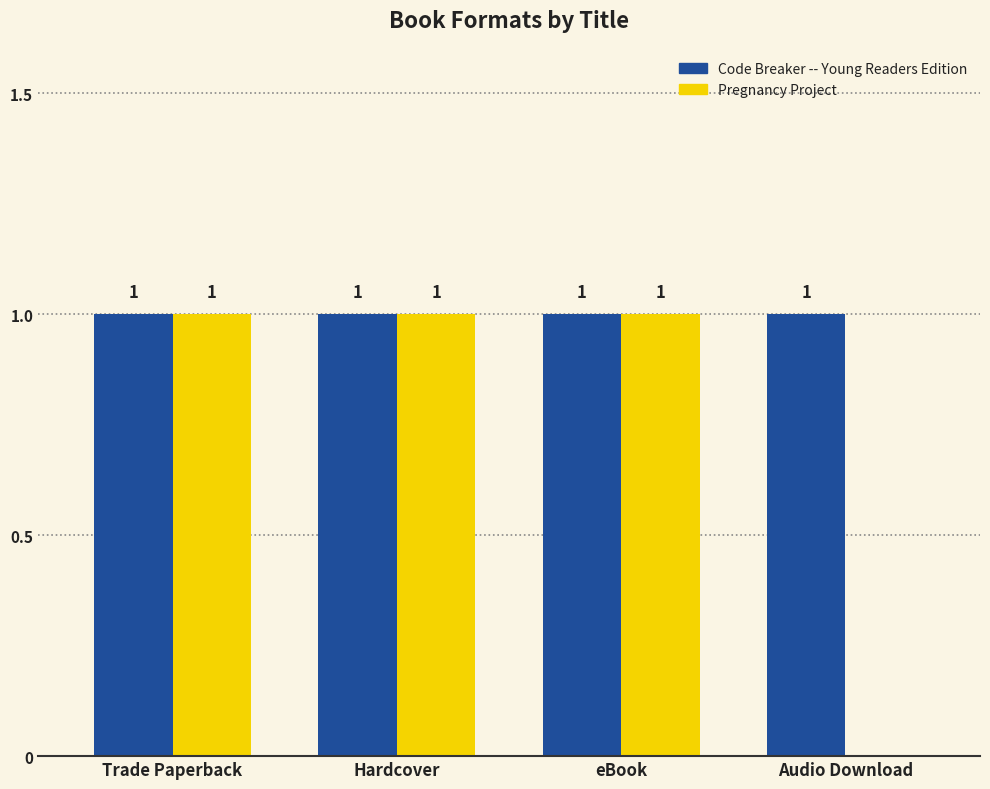

How many categories are shown in the chart?

4